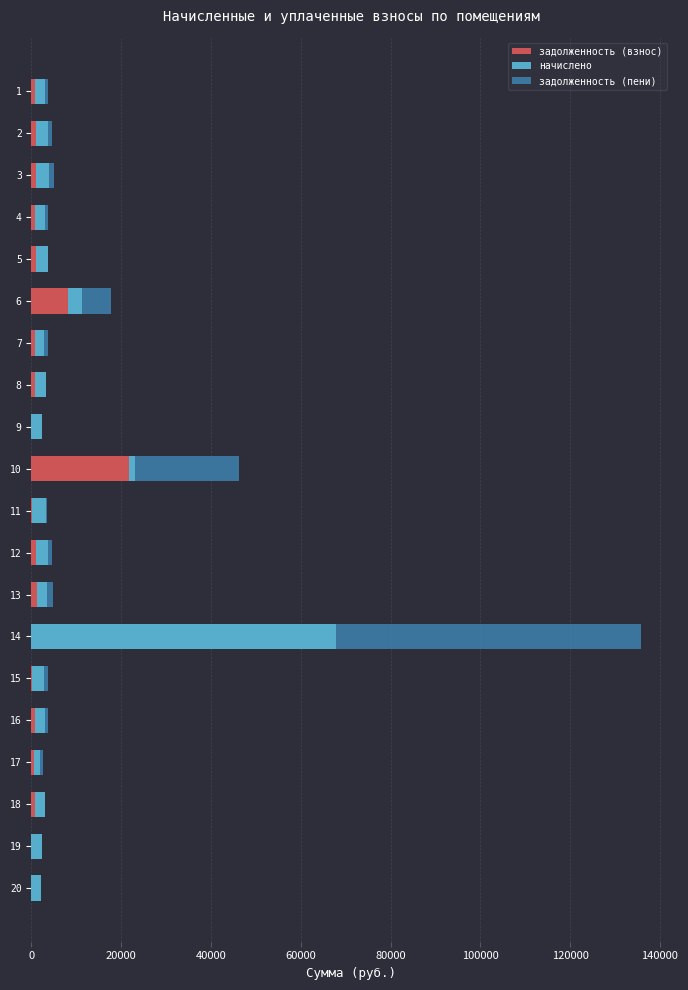

At which category is the sum across all series the highest?

14